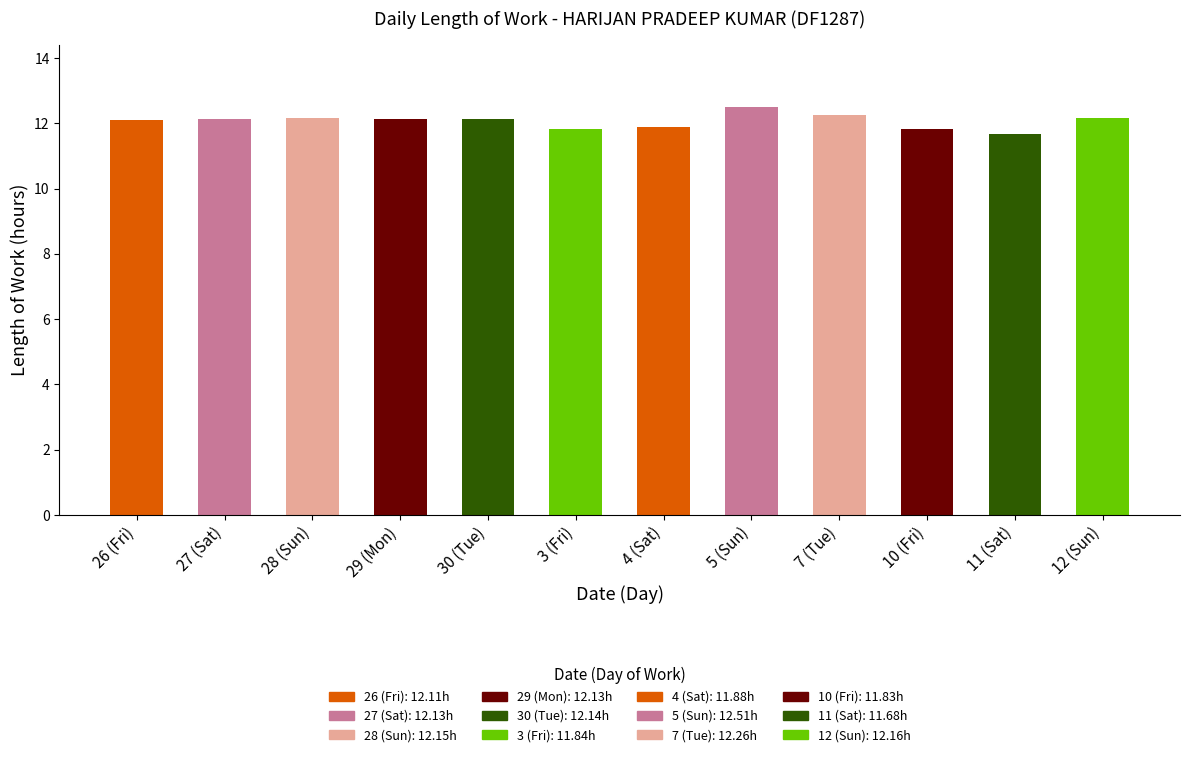

Read the value at 11 (Sat).

11.7